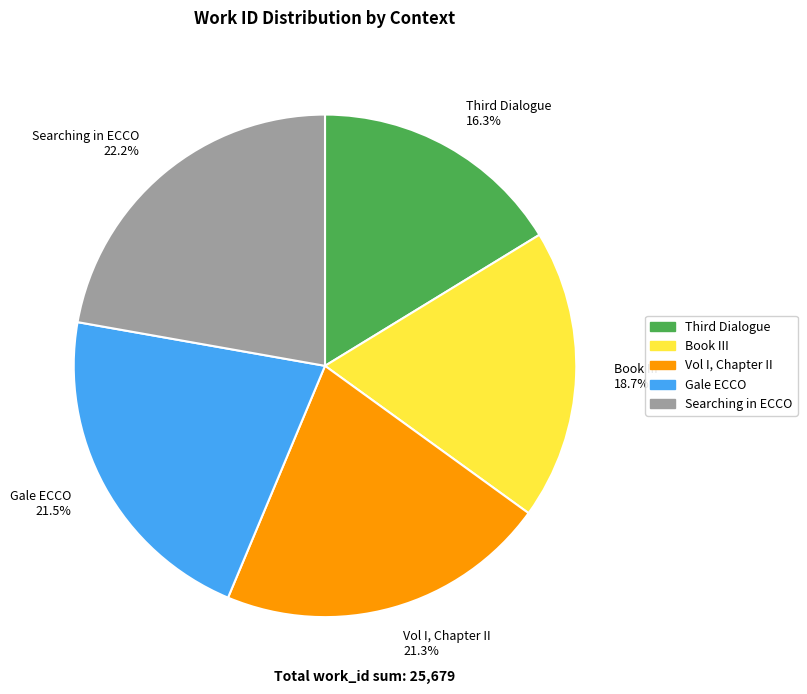

To the nearest percent, what is the difference between the Vol I, Chapter II and Searching in ECCO slice percentages?

1%